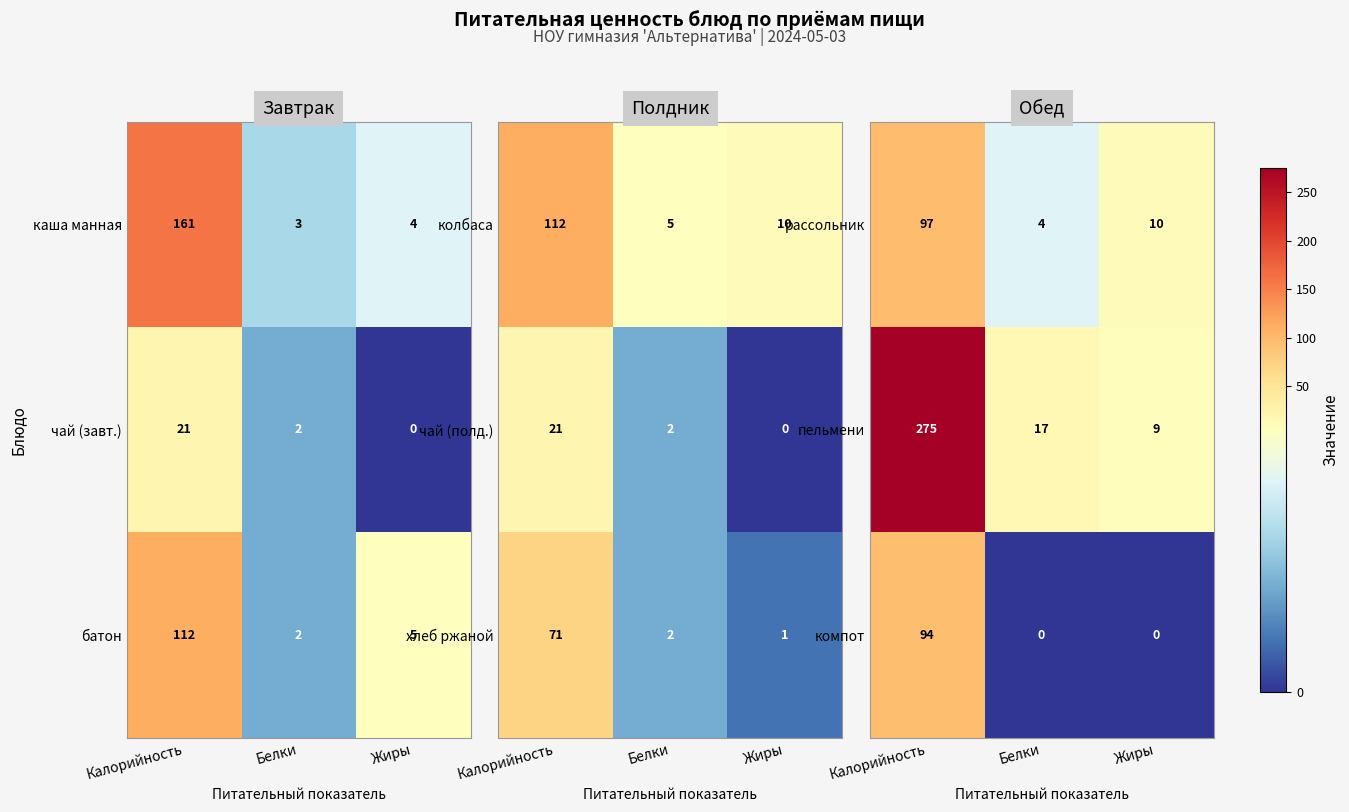

Which category has the lowest value across all series?

Белки